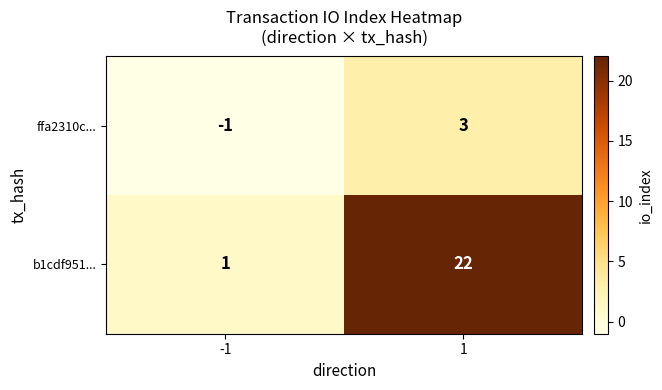

Which series has the widest spread of values?

b1cdf951...